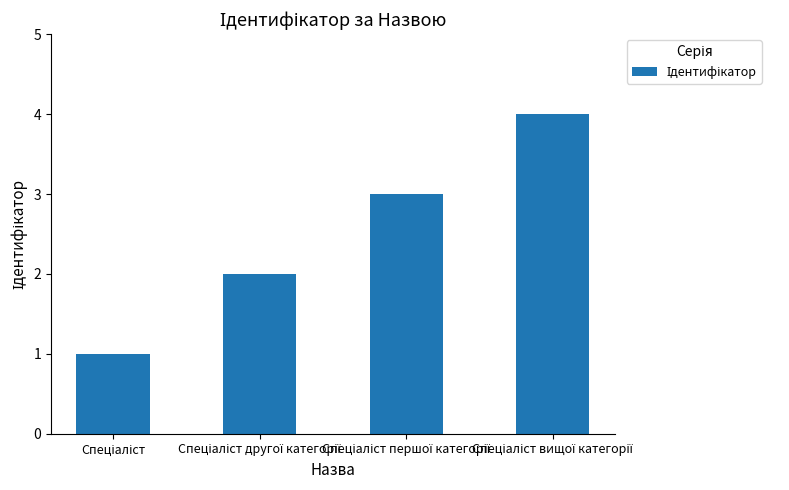

Reading right to left, extract all data points from this chart.

4	3	2	1